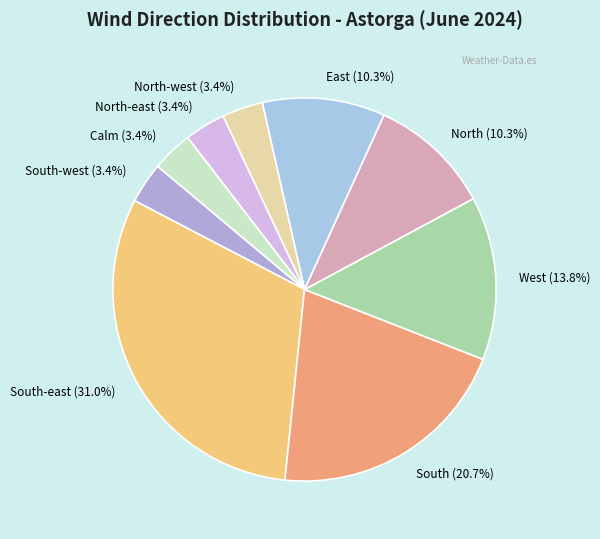

Is North the majority of the pie?

No